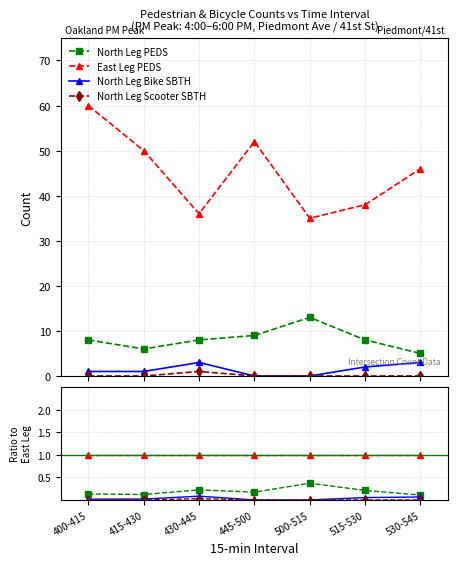

List the labels in order of North Leg Bike SBTH value, smallest first.

445-500, 500-515, 400-415, 415-430, 515-530, 530-545, 430-445